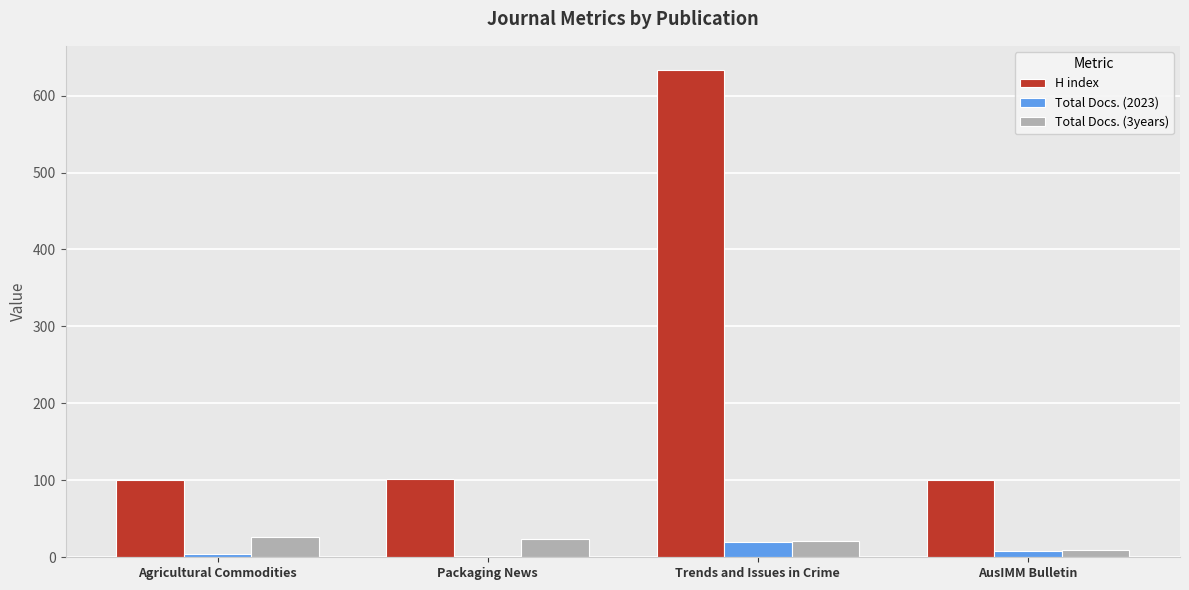

How many series are shown in this chart?

3